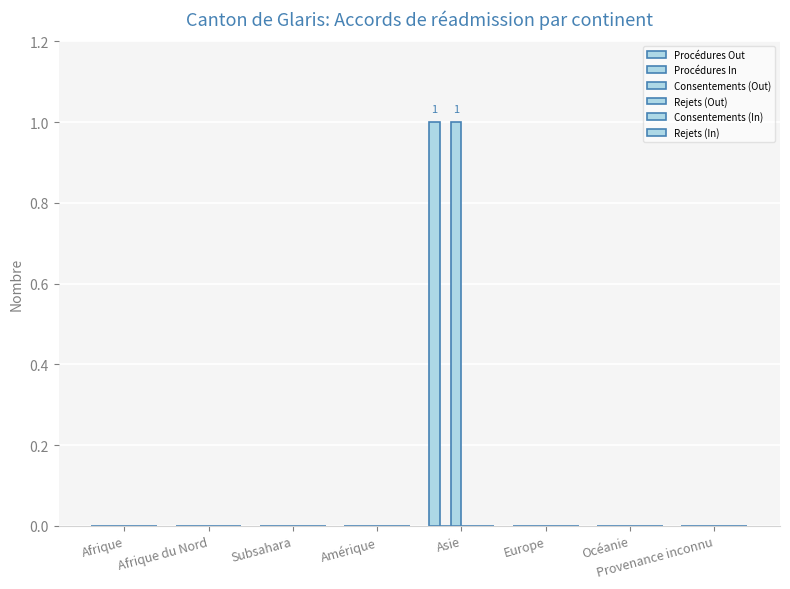

Are the bars grouped side by side (vs. stacked)?

Yes